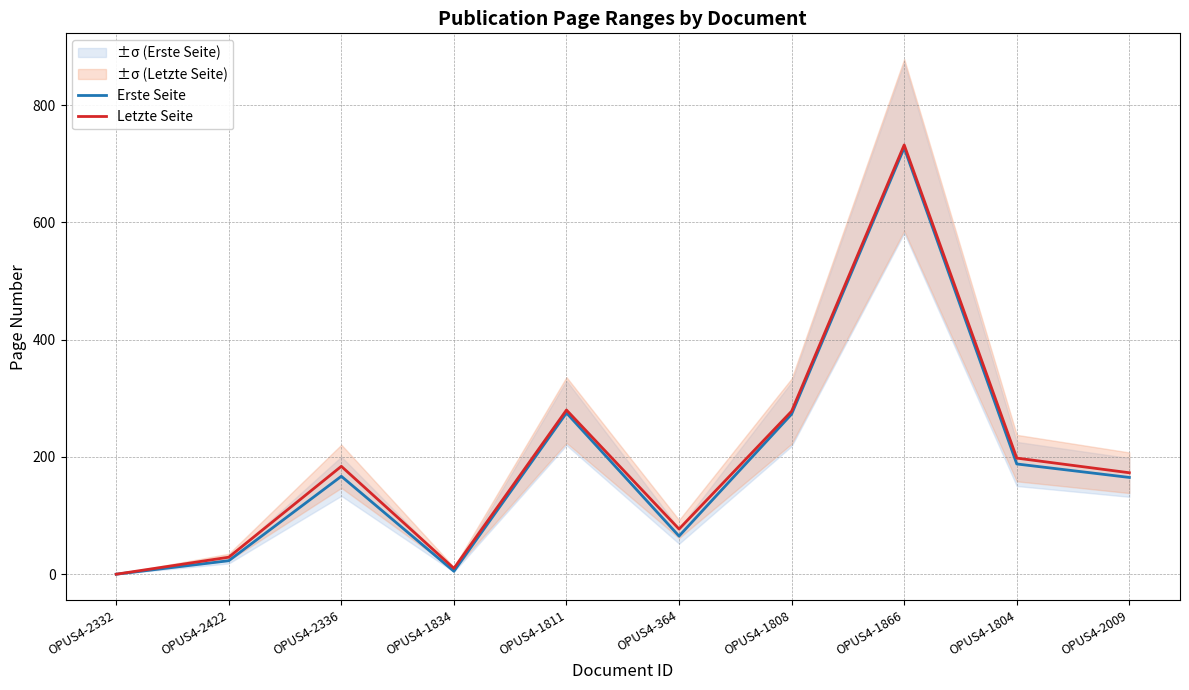

What is the difference between the maximum and minimum values in the Letzte Seite series?

732